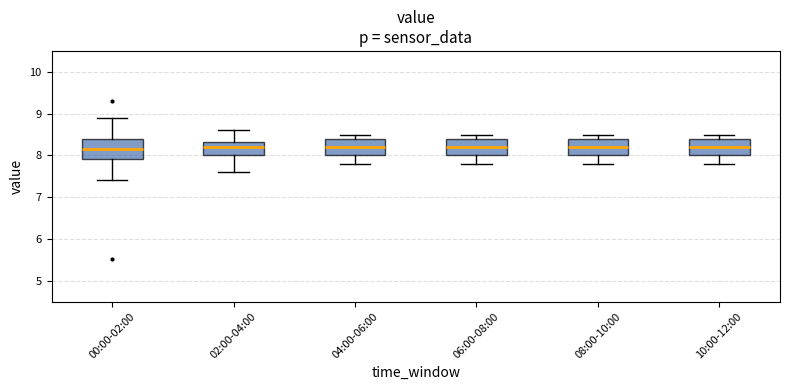

Reading left to right, transcribe this box plot: for each box, give where its median line is, the range the box spans, and where its two whiskers end, as read against the y-axis. The values are not printed on the chart, so give them approximately, as read against the axis.

00:00-02:00: median 8.2, box 7.9 to 8.4, whiskers 7.4 to 8.9
02:00-04:00: median 8.2, box 8.0 to 8.3, whiskers 7.6 to 8.6
04:00-06:00: median 8.2, box 8.0 to 8.4, whiskers 7.8 to 8.5
06:00-08:00: median 8.2, box 8.0 to 8.4, whiskers 7.8 to 8.5
08:00-10:00: median 8.2, box 8.0 to 8.4, whiskers 7.8 to 8.5
10:00-12:00: median 8.2, box 8.0 to 8.4, whiskers 7.8 to 8.5